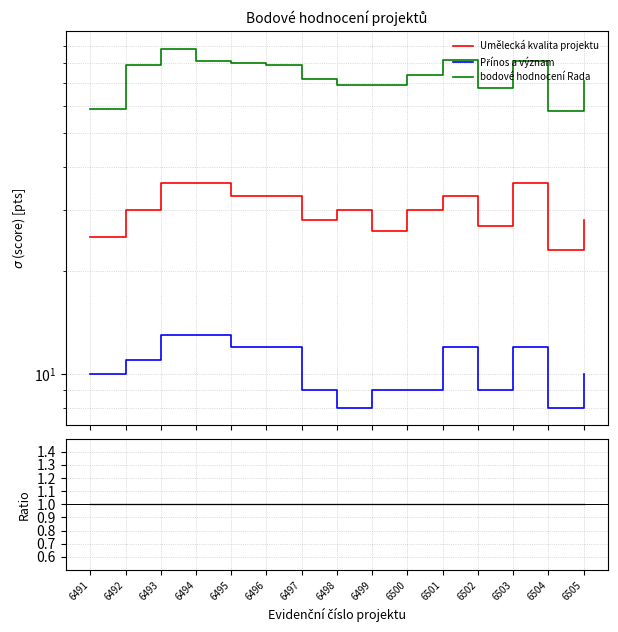

Which series has the largest total across all categories?

bodové hodnocení Rada